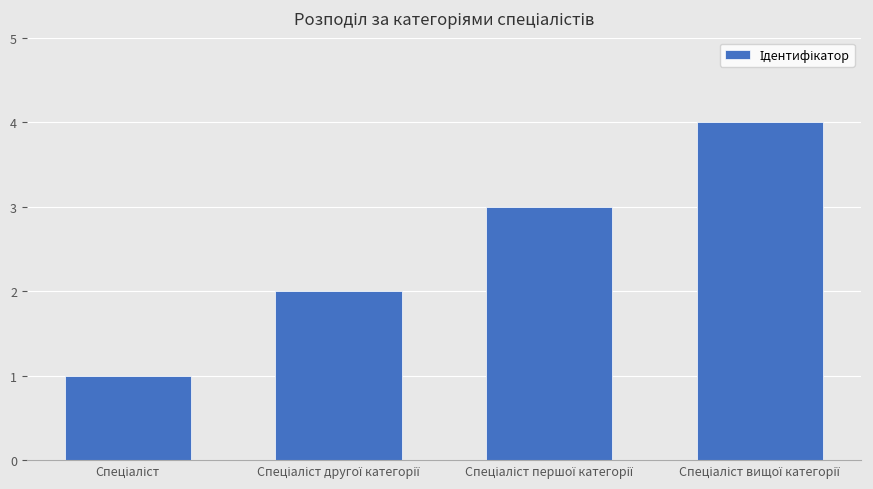

What is the greatest value displayed?

4